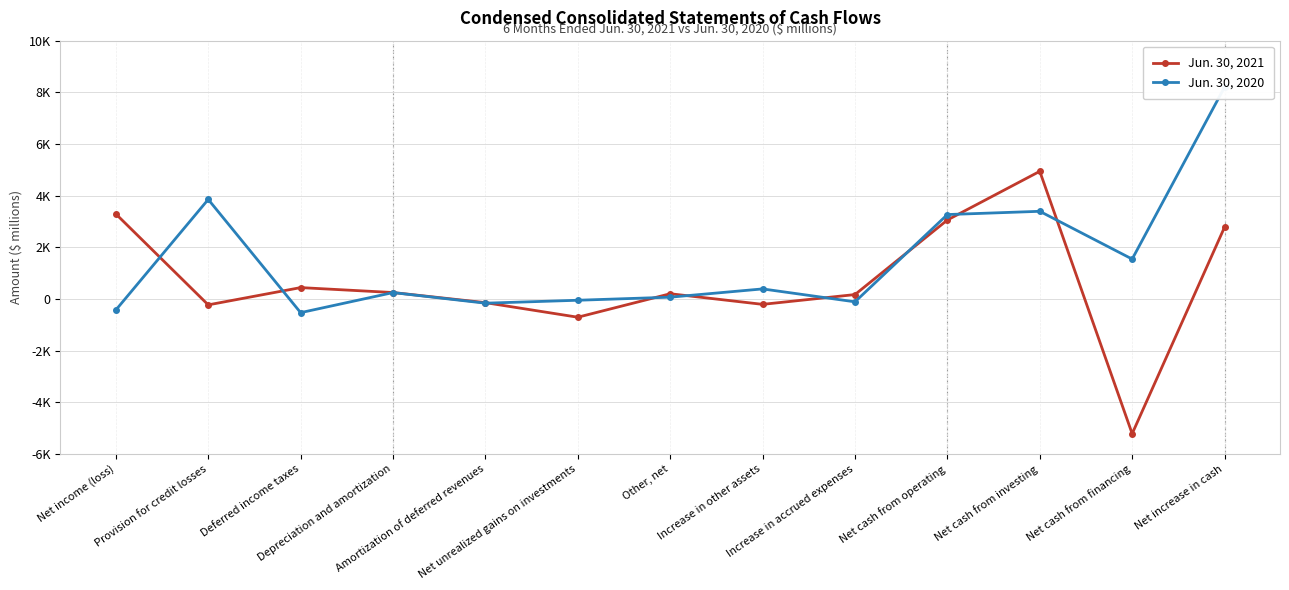

What is the spread (max minus min) of values at Net increase in cash?

5424